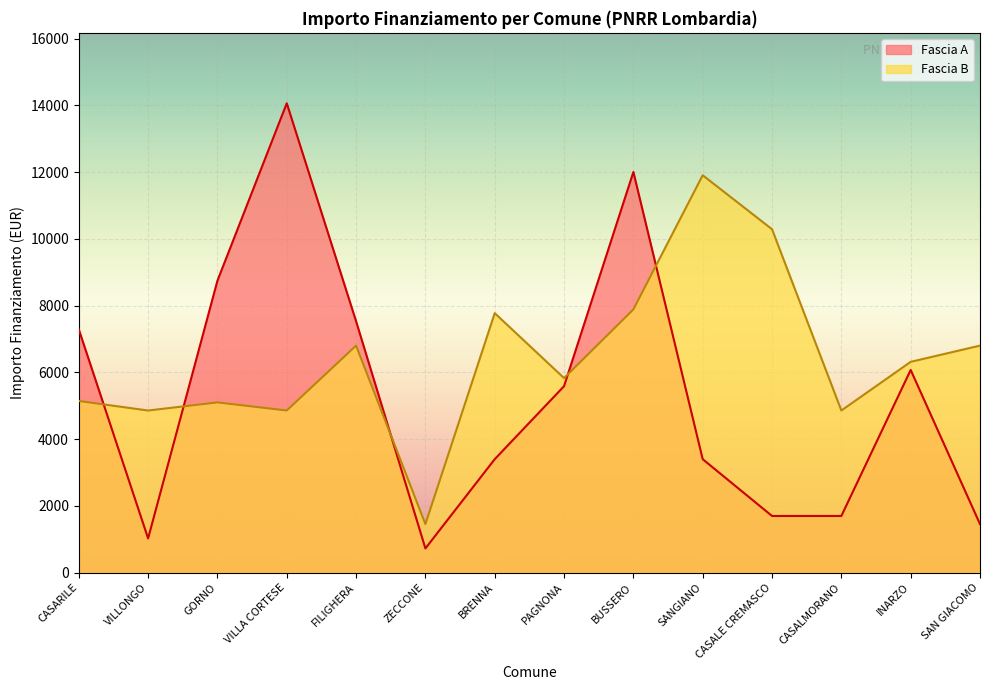

At which category is the sum across all series the highest?

BUSSERO